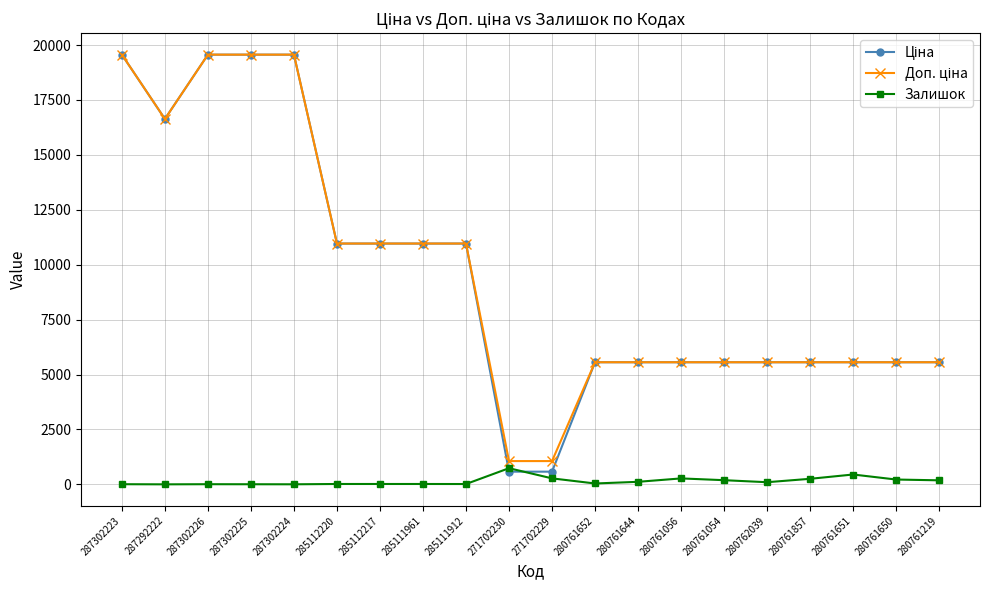

What is the maximum value for Залишок?

736.0